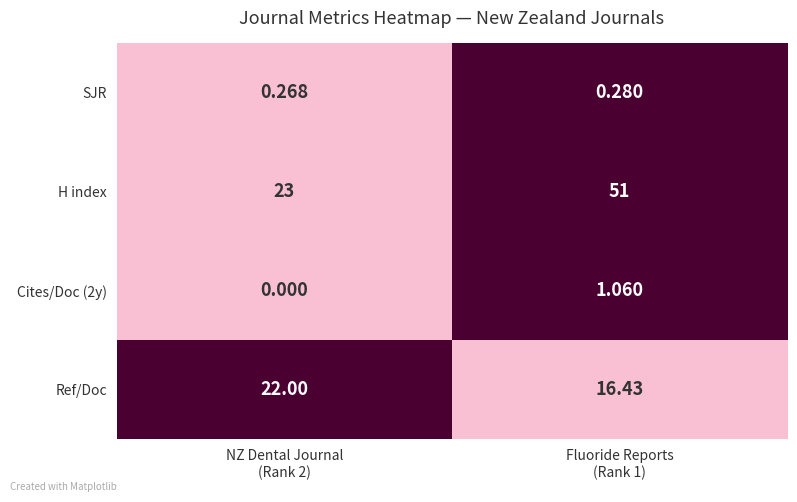

Which series changed the most between NZ Dental Journal
(Rank 2) and Fluoride Reports
(Rank 1)?

H index